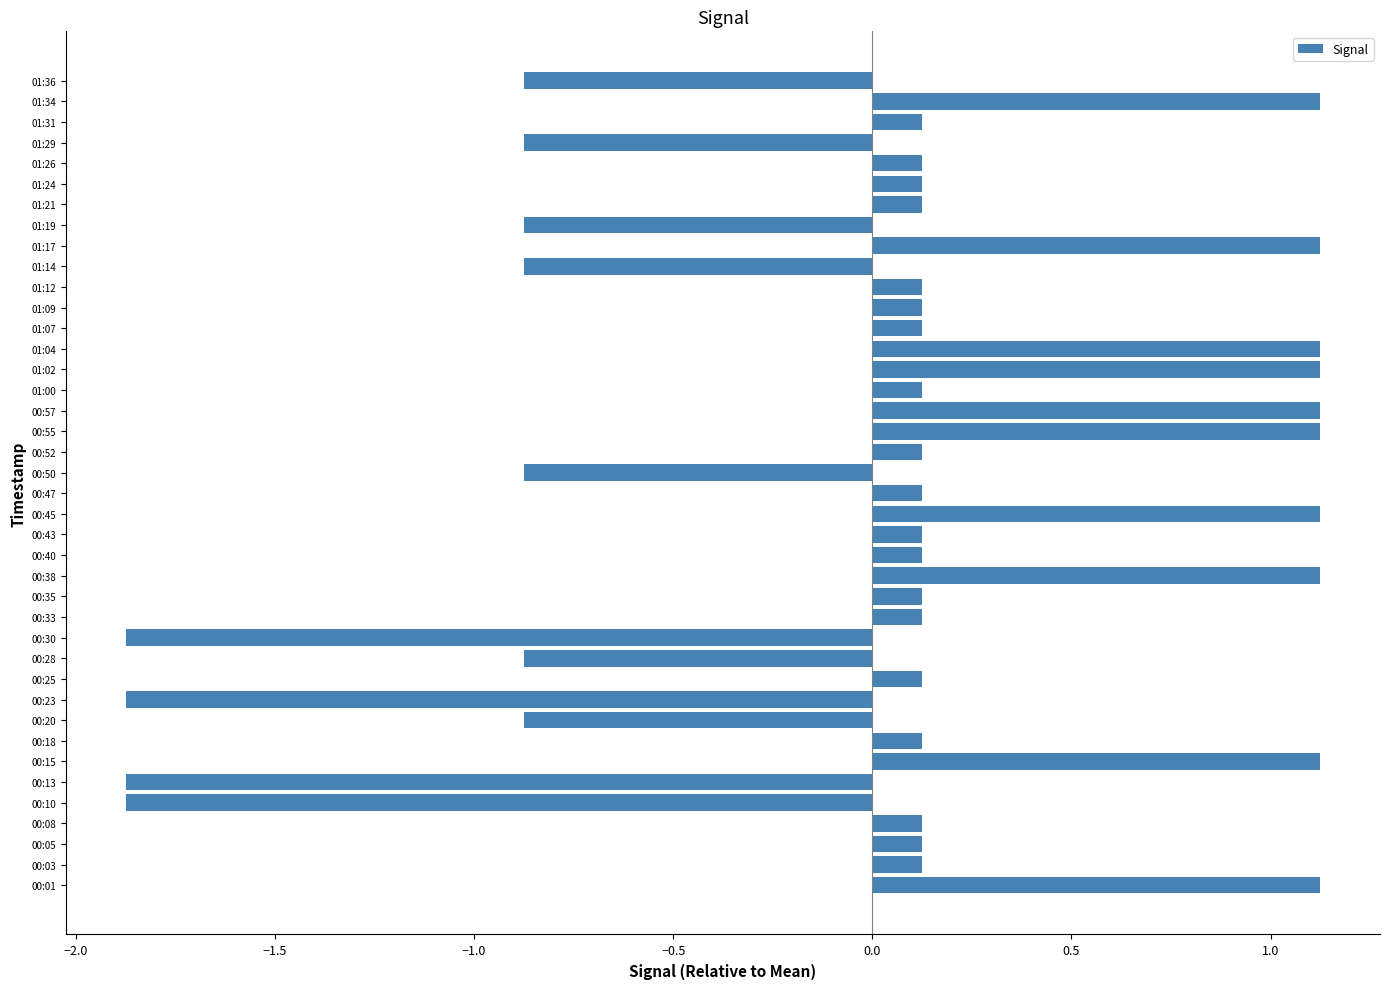

What is the difference between the maximum and minimum values?

3.0